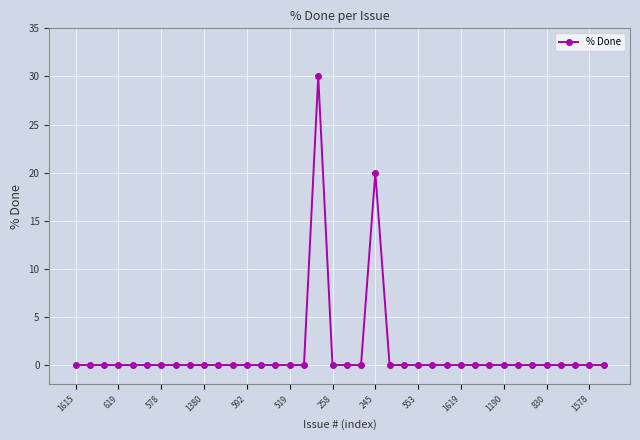

True or false: the data has more than 0 interior local peaks.

True